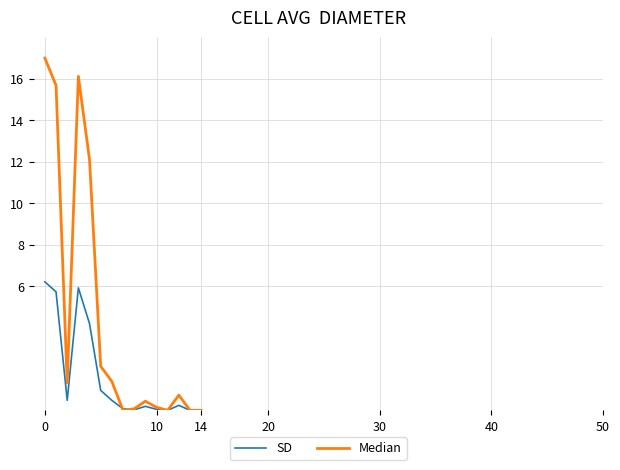

Which series has the largest total across all categories?

Median